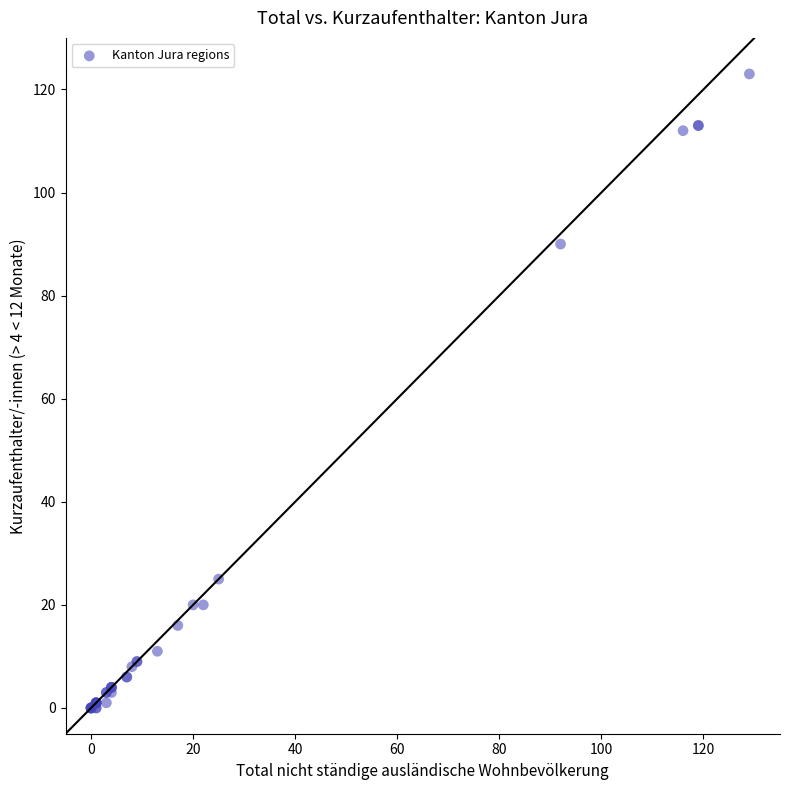

What Y value in the scatter plot is closest to 61?

90